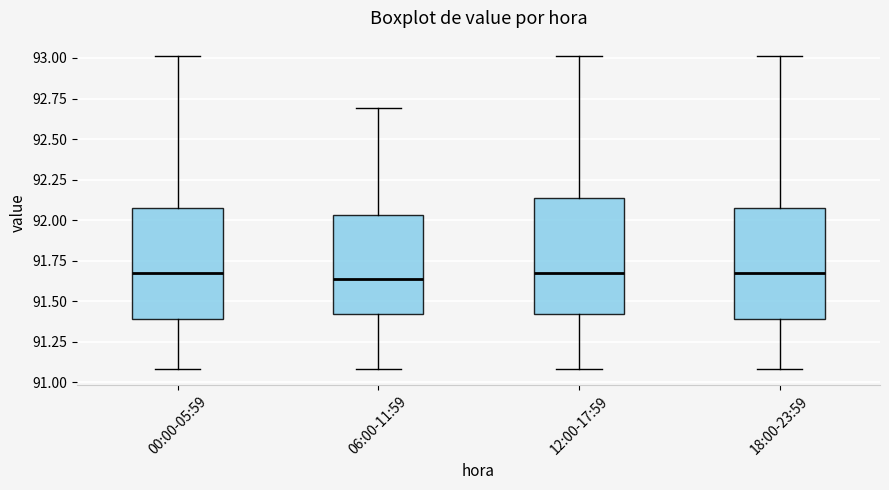

Reading left to right, transcribe this box plot: for each box, give where its median line is, the range the box spans, and where its two whiskers end, as read against the y-axis. The values are not printed on the chart, so give them approximately, as read against the axis.

00:00-05:59: median 91.70, box 91.40 to 92.10, whiskers 91.10 to 93.00
06:00-11:59: median 91.65, box 91.40 to 92.05, whiskers 91.10 to 92.70
12:00-17:59: median 91.70, box 91.40 to 92.15, whiskers 91.10 to 93.00
18:00-23:59: median 91.70, box 91.40 to 92.10, whiskers 91.10 to 93.00